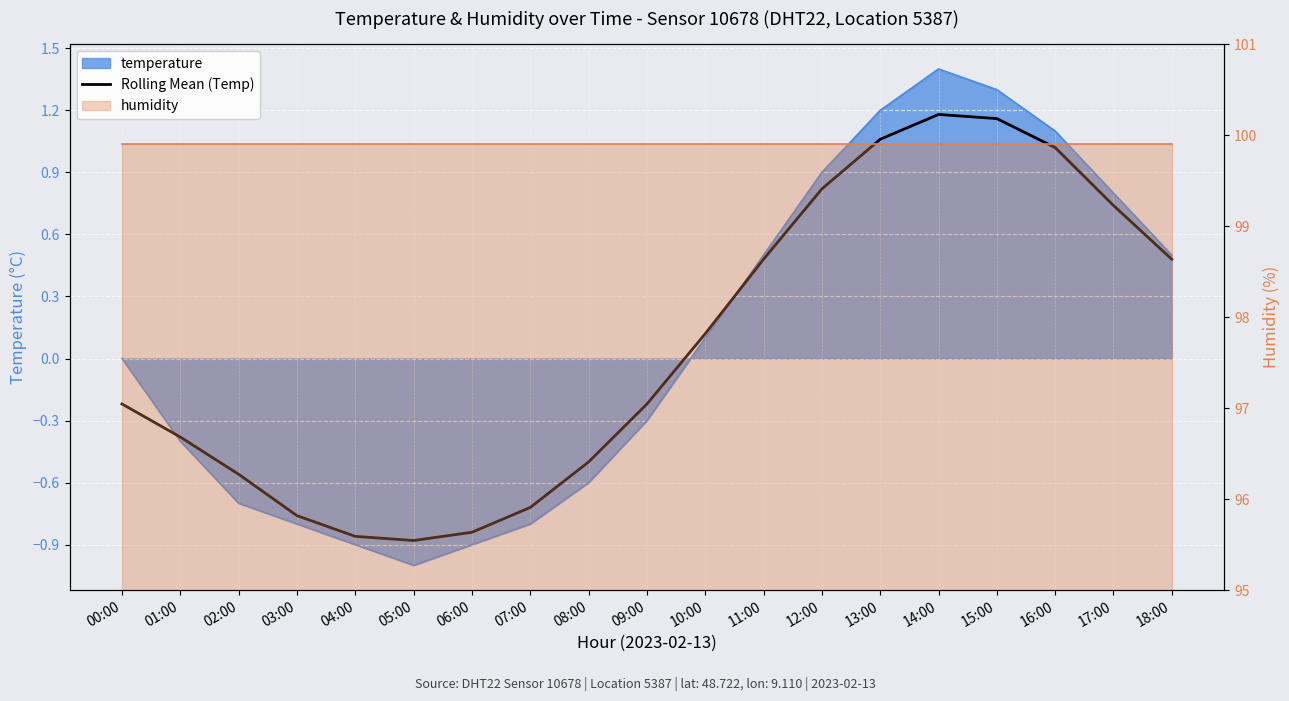

At which label does the data first exceed 0?

10:00